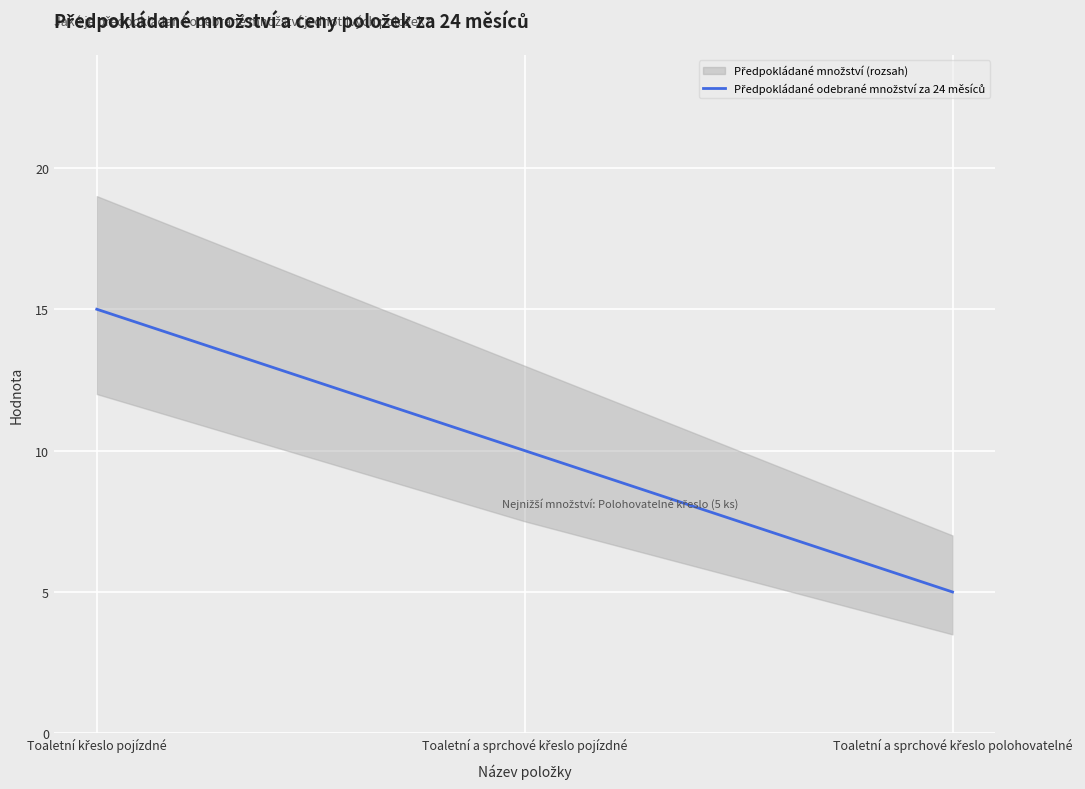

What is the difference between the maximum and second lowest values?

5